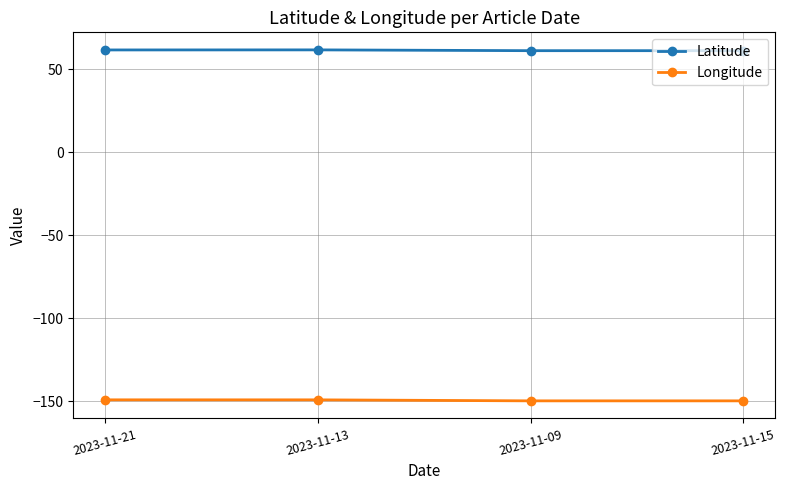

Is it true that Longitude equals -206.6 at 2023-11-21?

False